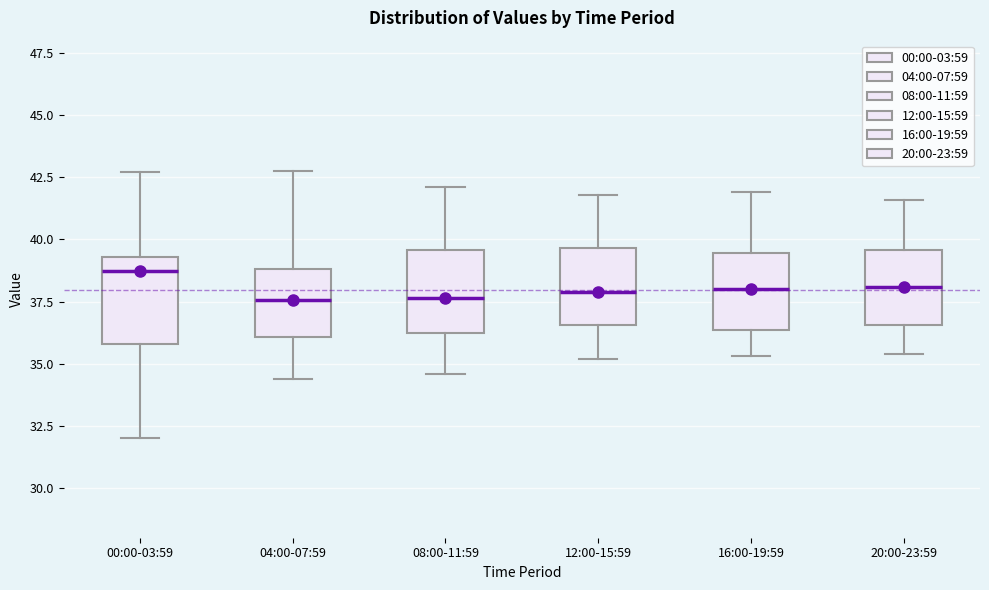

Which box's median line is the highest?

00:00-03:59